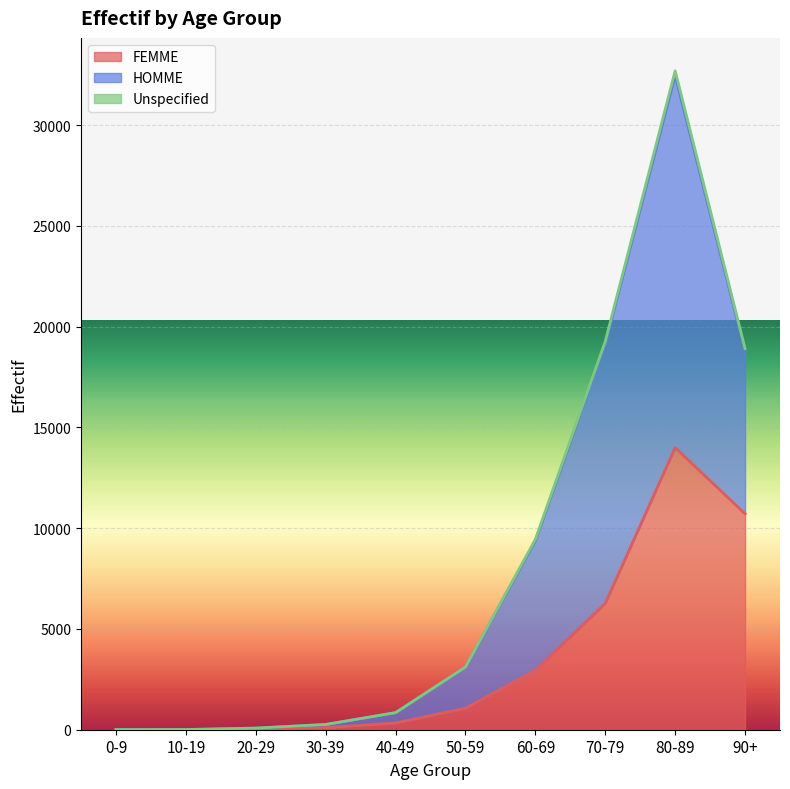

At which label does FEMME reach its minimum?

0-9